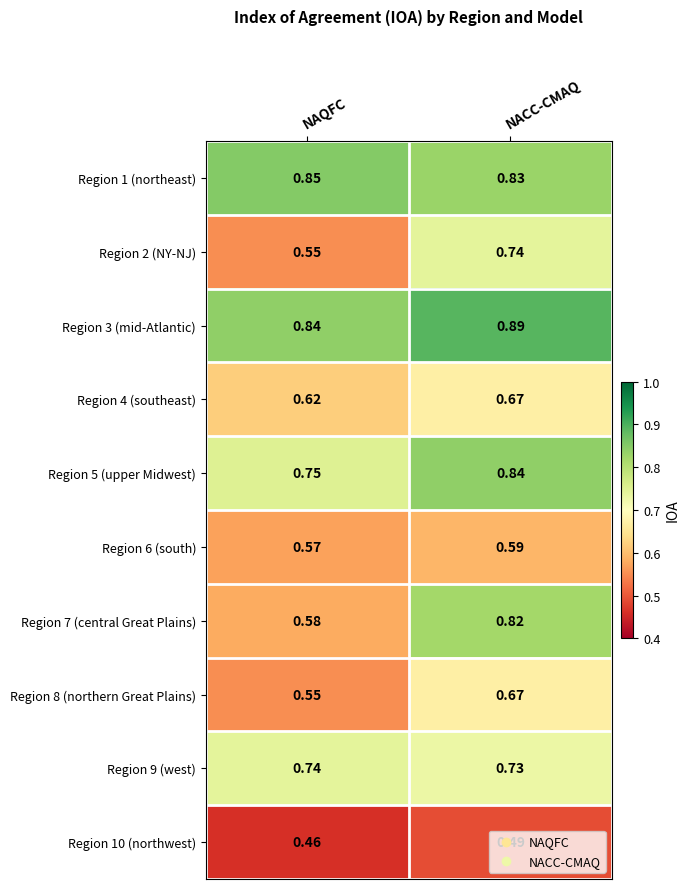

What is the total value across all series at NACC-CMAQ?

7.3